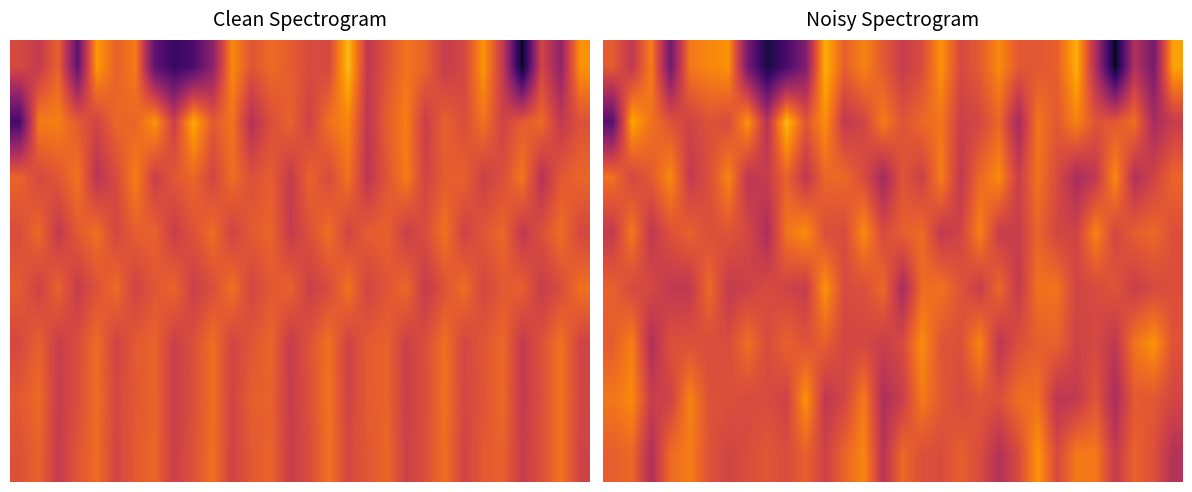

What is the difference between the second highest and second lowest values in the 3 series?

7.4